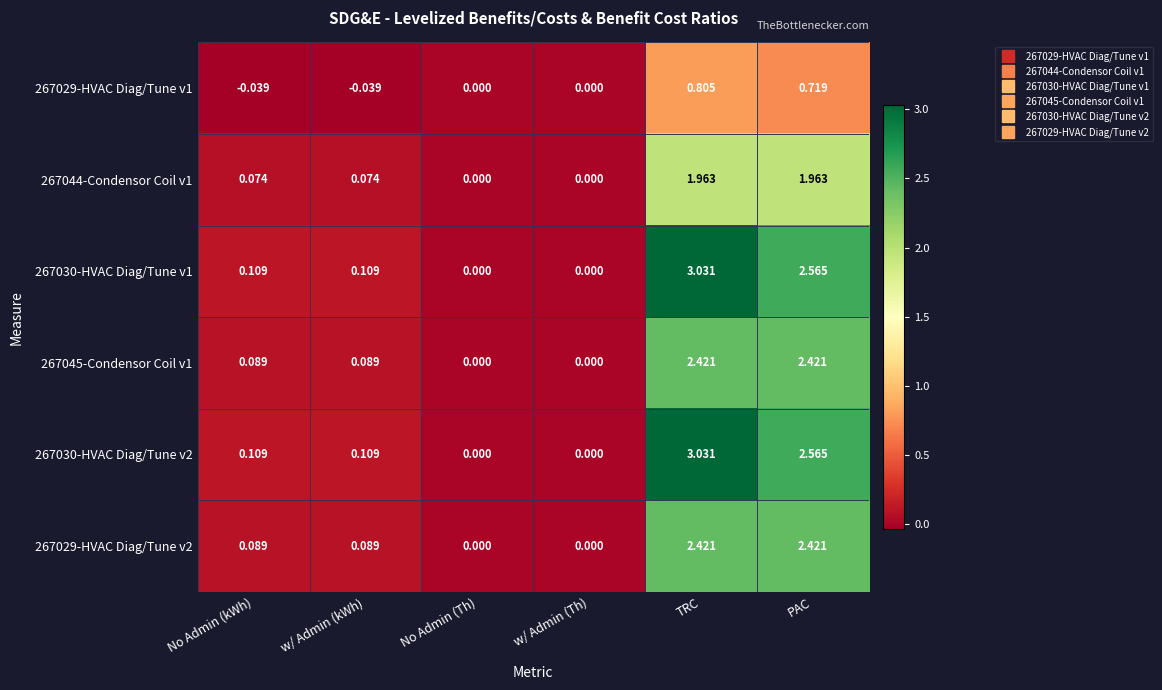

At which category is the sum across all series the highest?

TRC